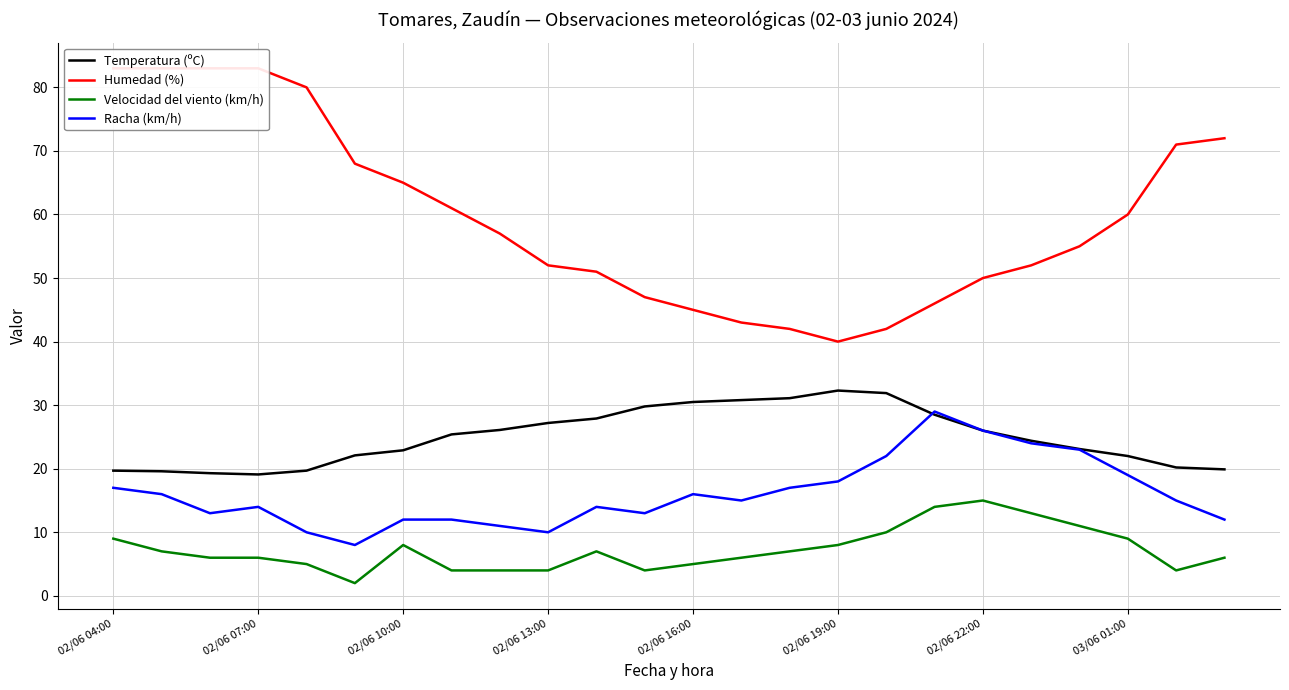

What position from the right is 8?

16